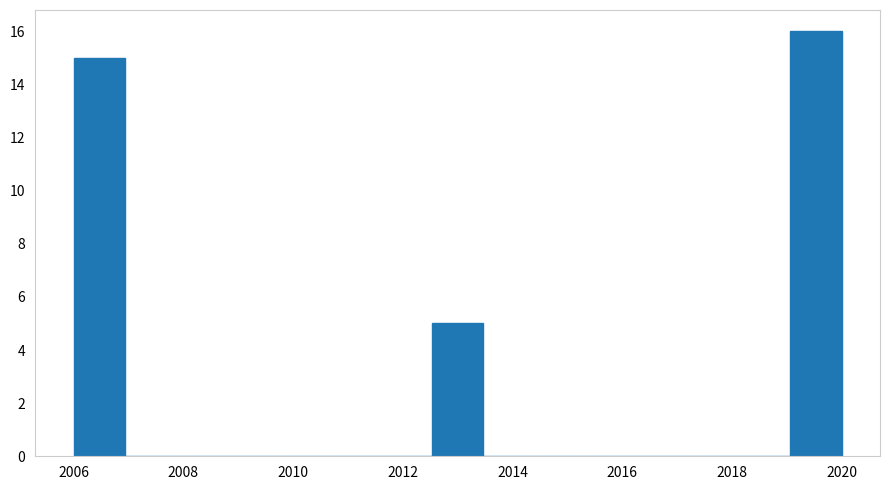

Reading left to right, transcribe this chart: for each bar, give the range it covers on the x-axis and its height. Neither the bar edges nor the heights are printed on the chart, so give them approximately, as read against the axes.

2006.0 to 2007.0: 15
2007.0 to 2007.8: 0
2007.8 to 2008.8: 0
2008.8 to 2009.8: 0
2009.8 to 2010.6: 0
2010.6 to 2011.6: 0
2011.6 to 2012.6: 0
2012.6 to 2013.4: 5
2013.4 to 2014.4: 0
2014.4 to 2015.4: 0
2015.4 to 2016.2: 0
2016.2 to 2017.2: 0
2017.2 to 2018.2: 0
2018.2 to 2019.0: 0
2019.0 to 2020.0: 16